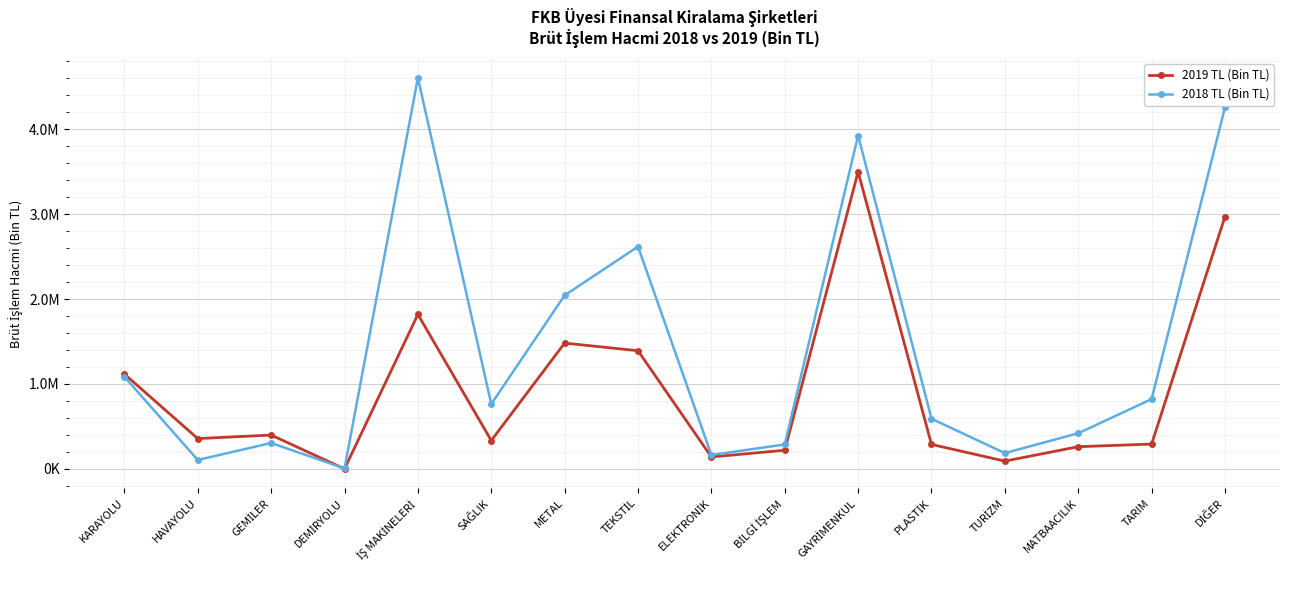

What is the label of the 2nd point from the right?

TARIM